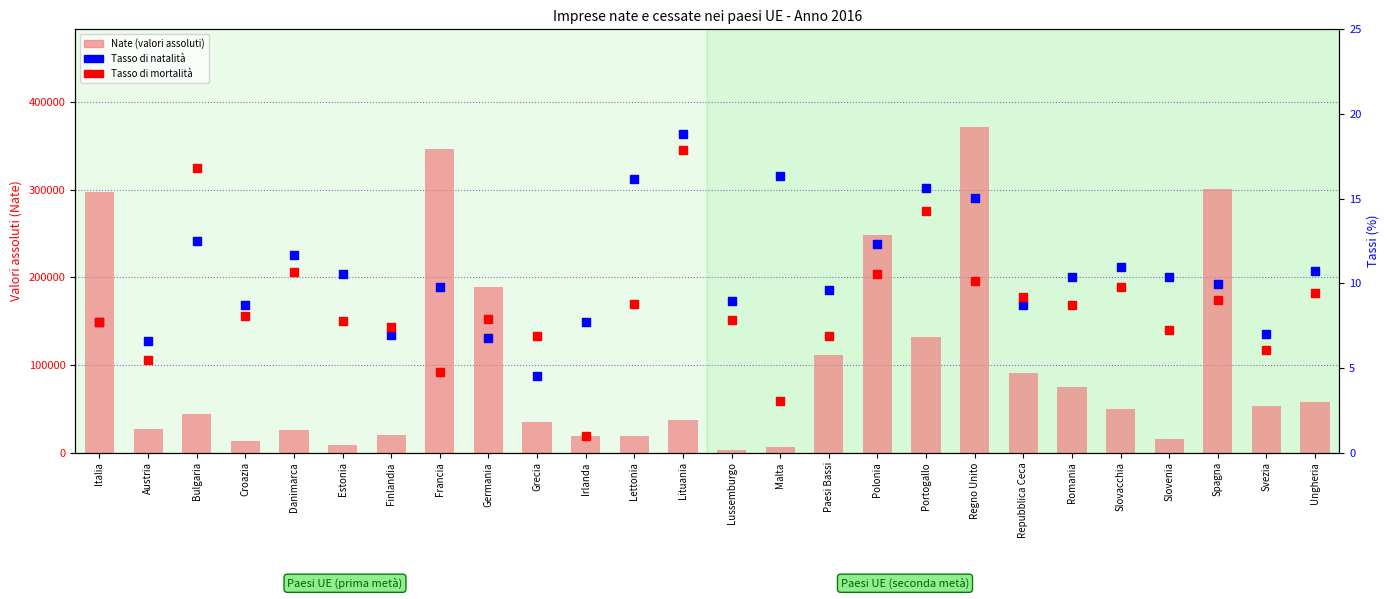

Which series has the largest Y range (max minus min)?

Nate (valori assoluti)